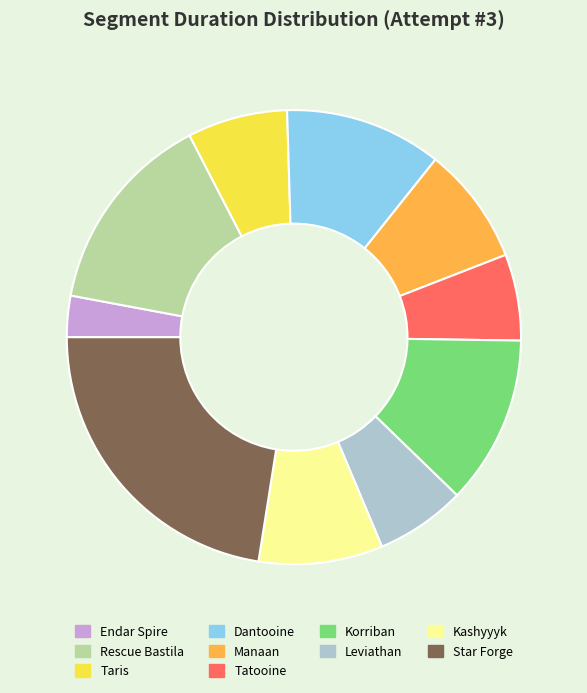

Which slice is the largest?

Star Forge